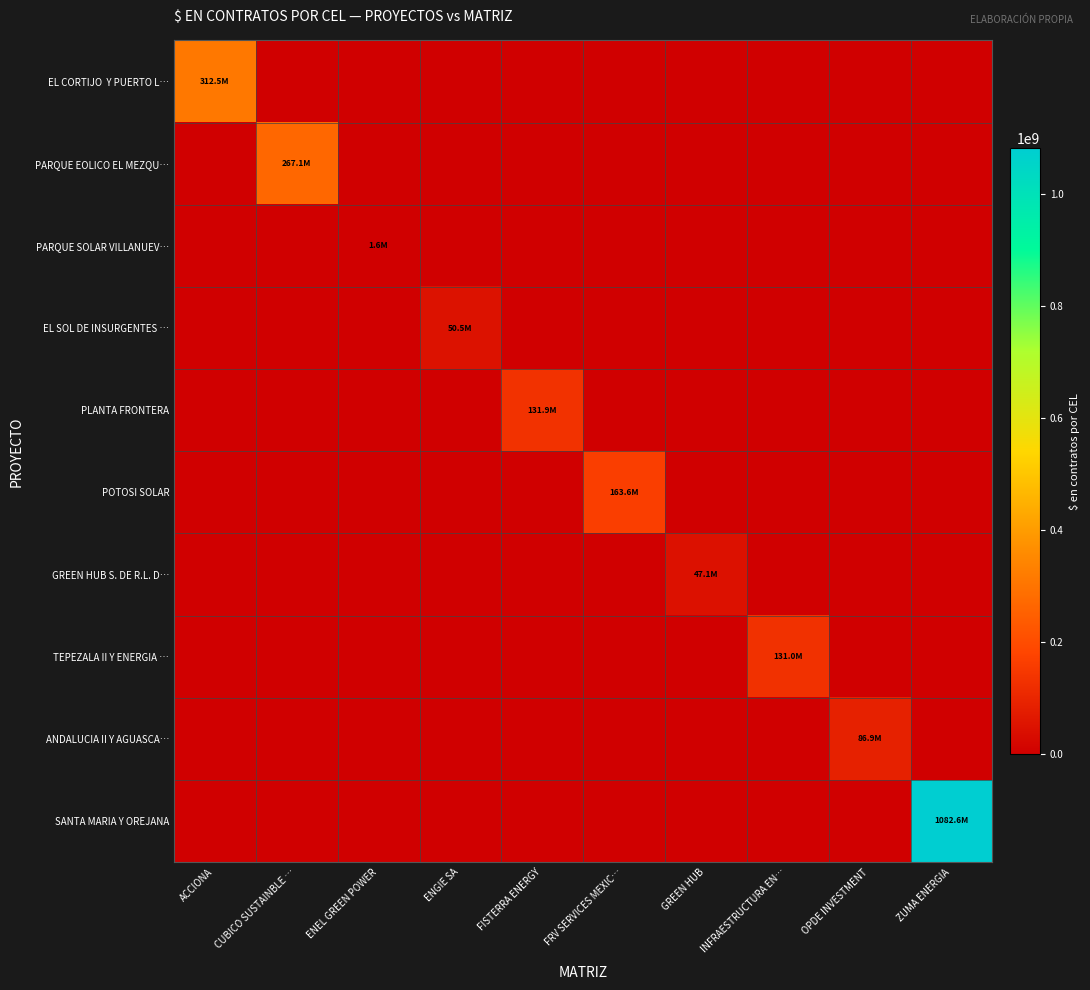

What is the difference between the highest and lowest values at ENGIE SA?

50500753